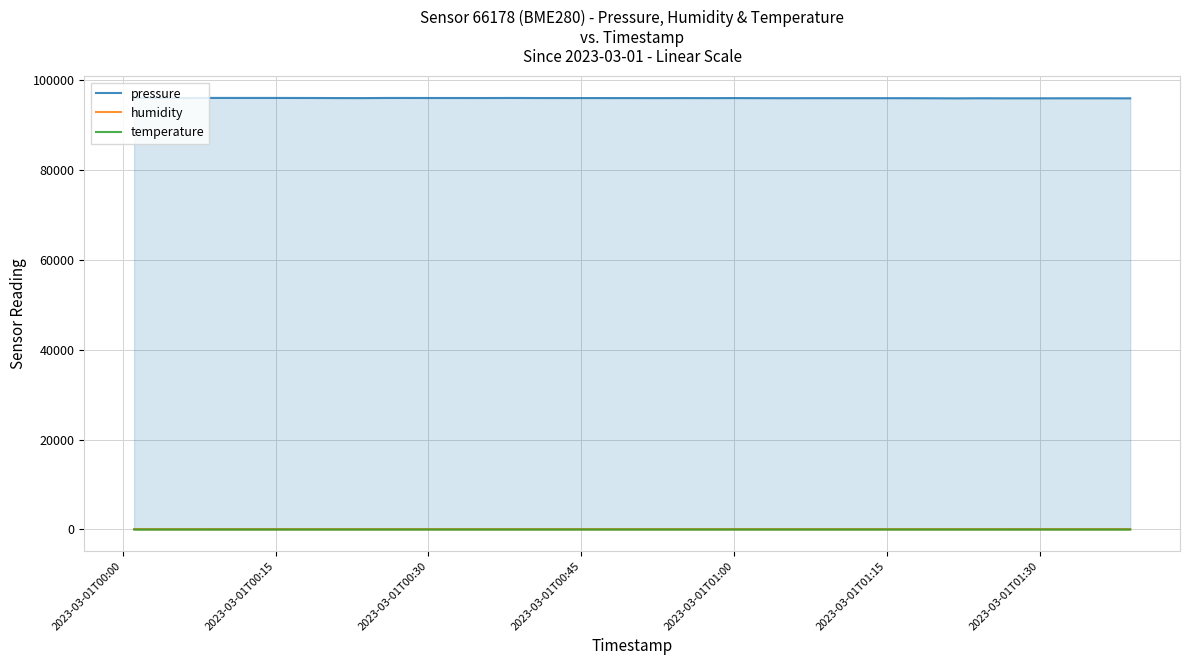

Which series has the largest total across all categories?

pressure